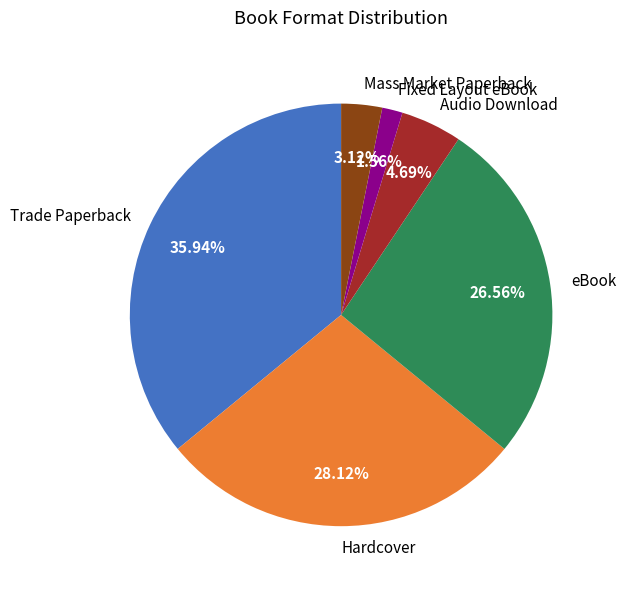

Approximately how many times larger is the value at Fixed Layout eBook compared to Hardcover?

0.1